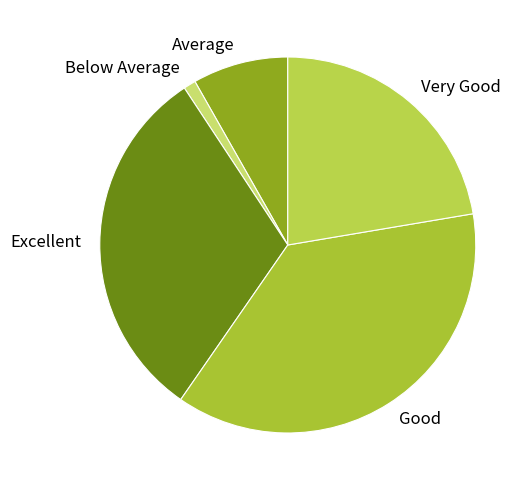

Which has a higher value, Below Average or Good?

Good